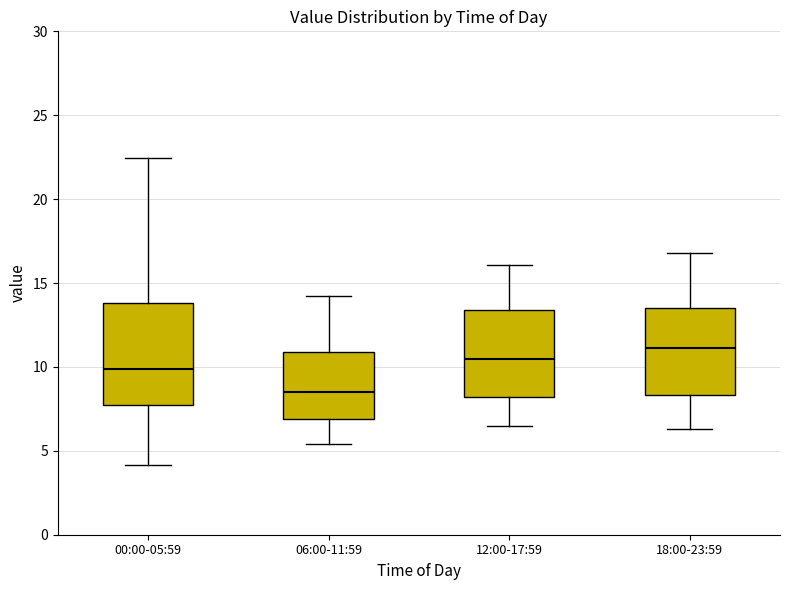

Reading left to right, transcribe this box plot: for each box, give where its median line is, the range the box spans, and where its two whiskers end, as read against the y-axis. The values are not printed on the chart, so give them approximately, as read against the axis.

00:00-05:59: median 10.0, box 7.5 to 14.0, whiskers 4.0 to 22.5
06:00-11:59: median 8.5, box 7.0 to 11.0, whiskers 5.5 to 14.0
12:00-17:59: median 10.5, box 8.0 to 13.5, whiskers 6.5 to 16.0
18:00-23:59: median 11.0, box 8.5 to 13.5, whiskers 6.5 to 17.0